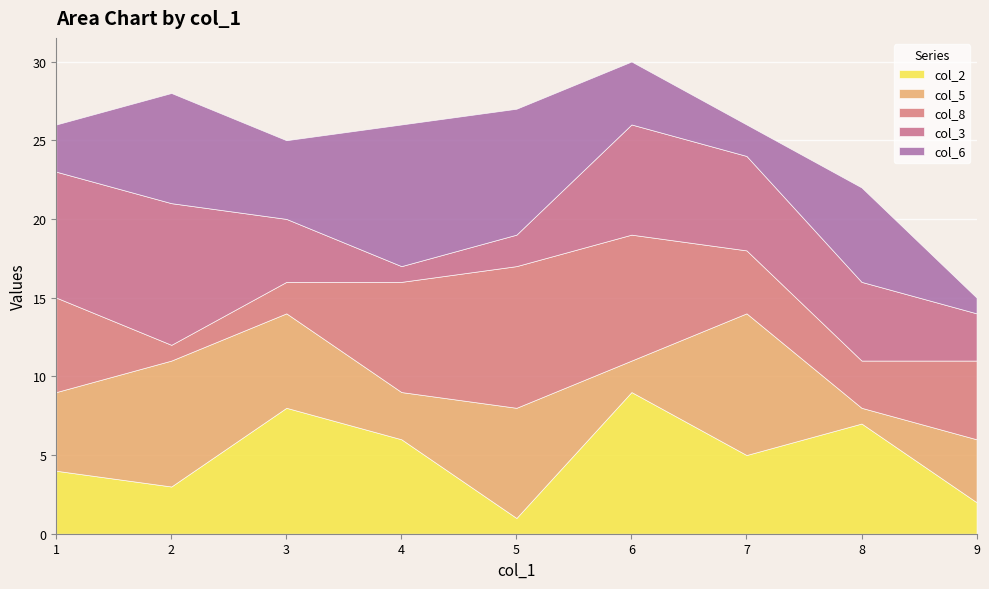

Reading left to right, list all the values displayed in this chart.

col_2: 7=5	9=2	1=4	6=9	3=8	5=1	2=3	4=6	8=7
col_5: 7=9	9=4	1=5	6=2	3=6	5=7	2=8	4=3	8=1
col_8: 7=4	9=5	1=6	6=8	3=2	5=9	2=1	4=7	8=3
col_3: 7=6	9=3	1=8	6=7	3=4	5=2	2=9	4=1	8=5
col_6: 7=2	9=1	1=3	6=4	3=5	5=8	2=7	4=9	8=6